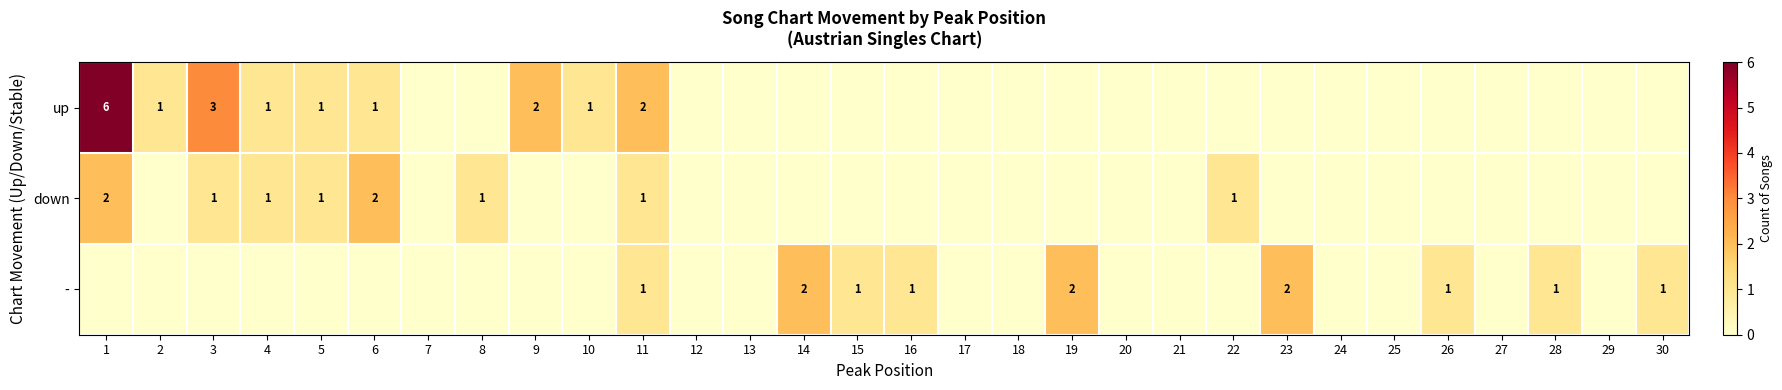

The down series shows 0 at 8. True or false?

False